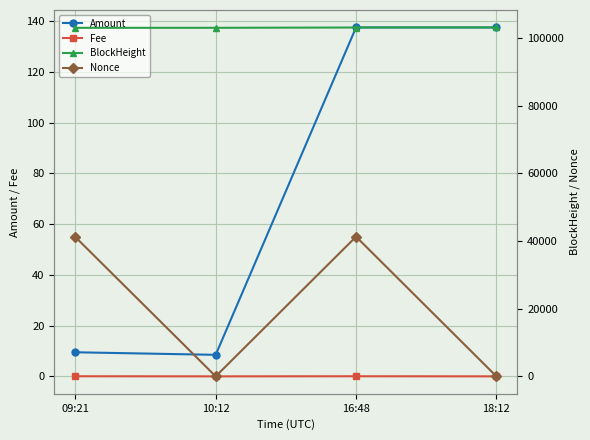

Which has a higher value, 10:12 or 16:48?

16:48